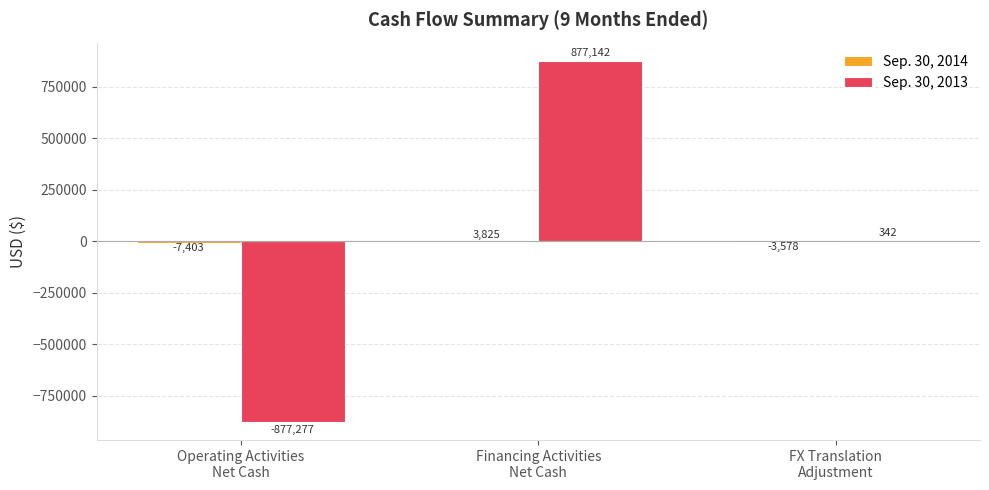

How many groups of bars are there?

3